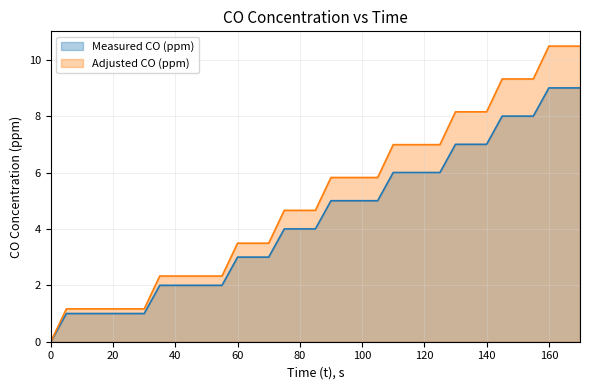

What is the value of the Measured CO (ppm) point at the 25th from the left?

6.0